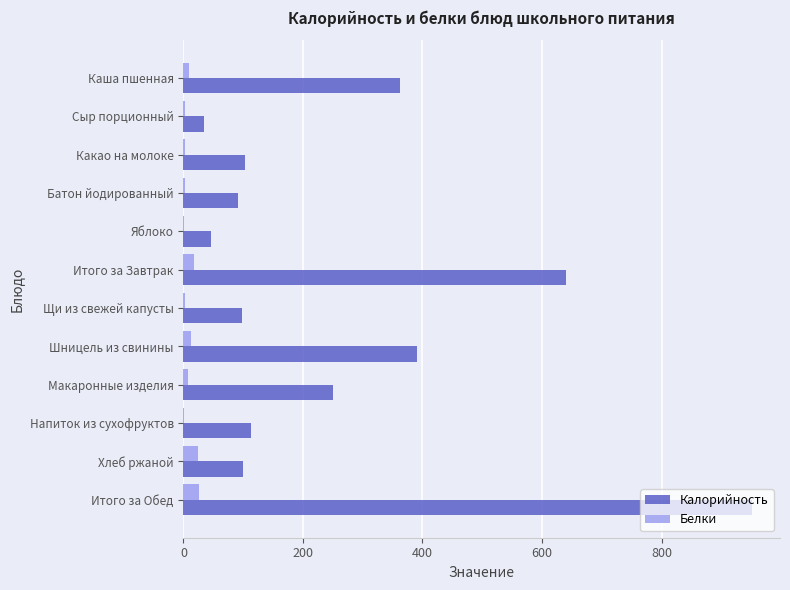

True or false: Калорийность has a value of 100.3 at Хлеб ржаной.

True